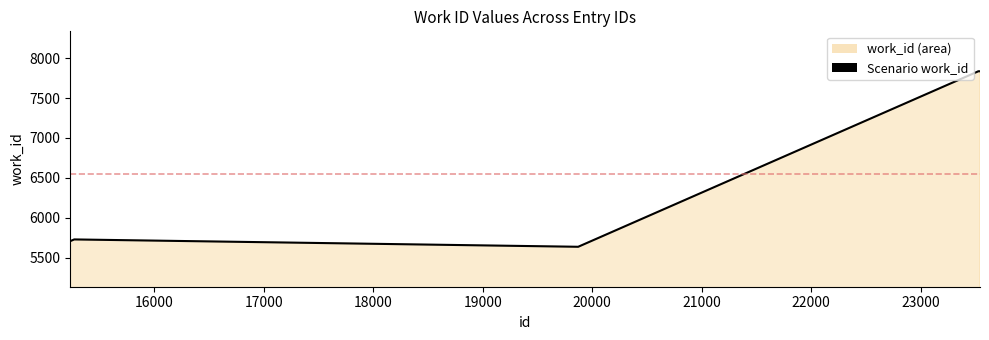

What is the difference between the maximum and minimum values?

2197